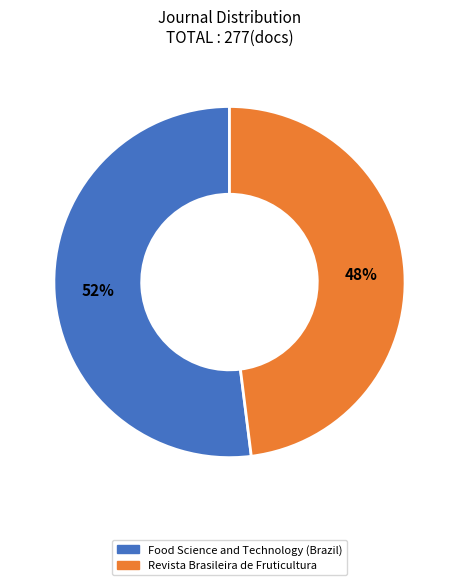

What is the smallest slice in the pie chart?

Revista Brasileira de Fruticultura